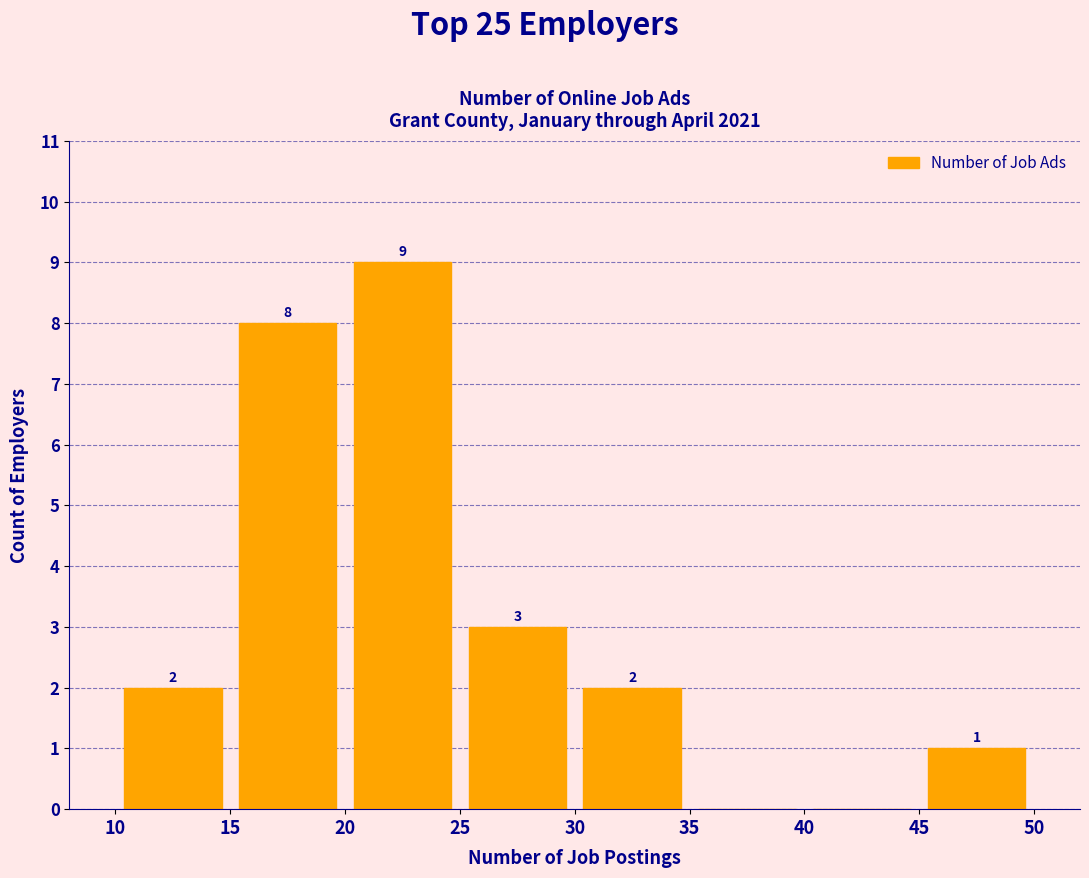

Over which range of the x-axis is the bar tallest?

20 to 25